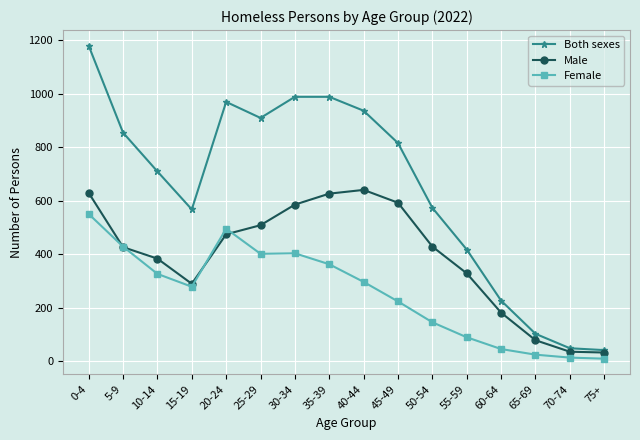

Which series has the widest spread of values?

Both sexes